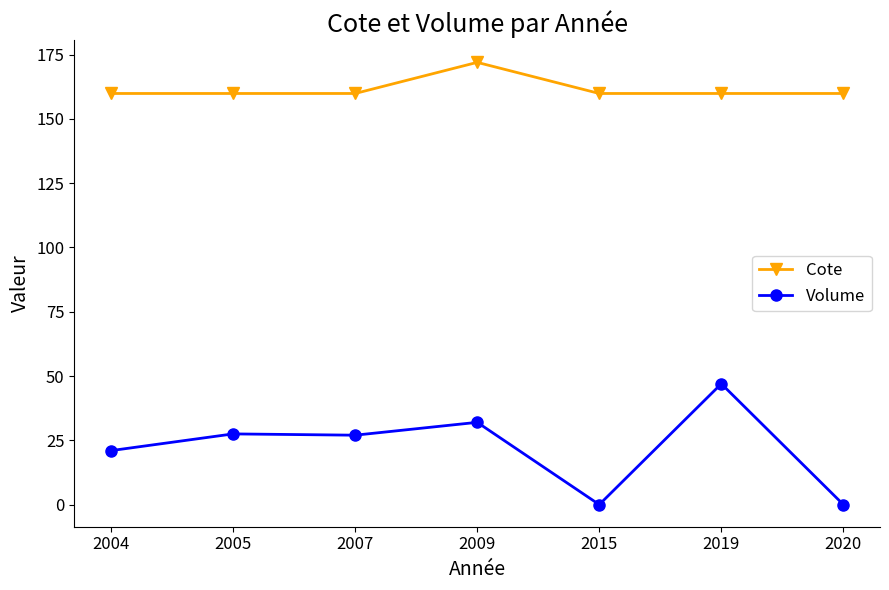

Is the value of Volume at 2020 greater than the value of Cote at 2020?

No